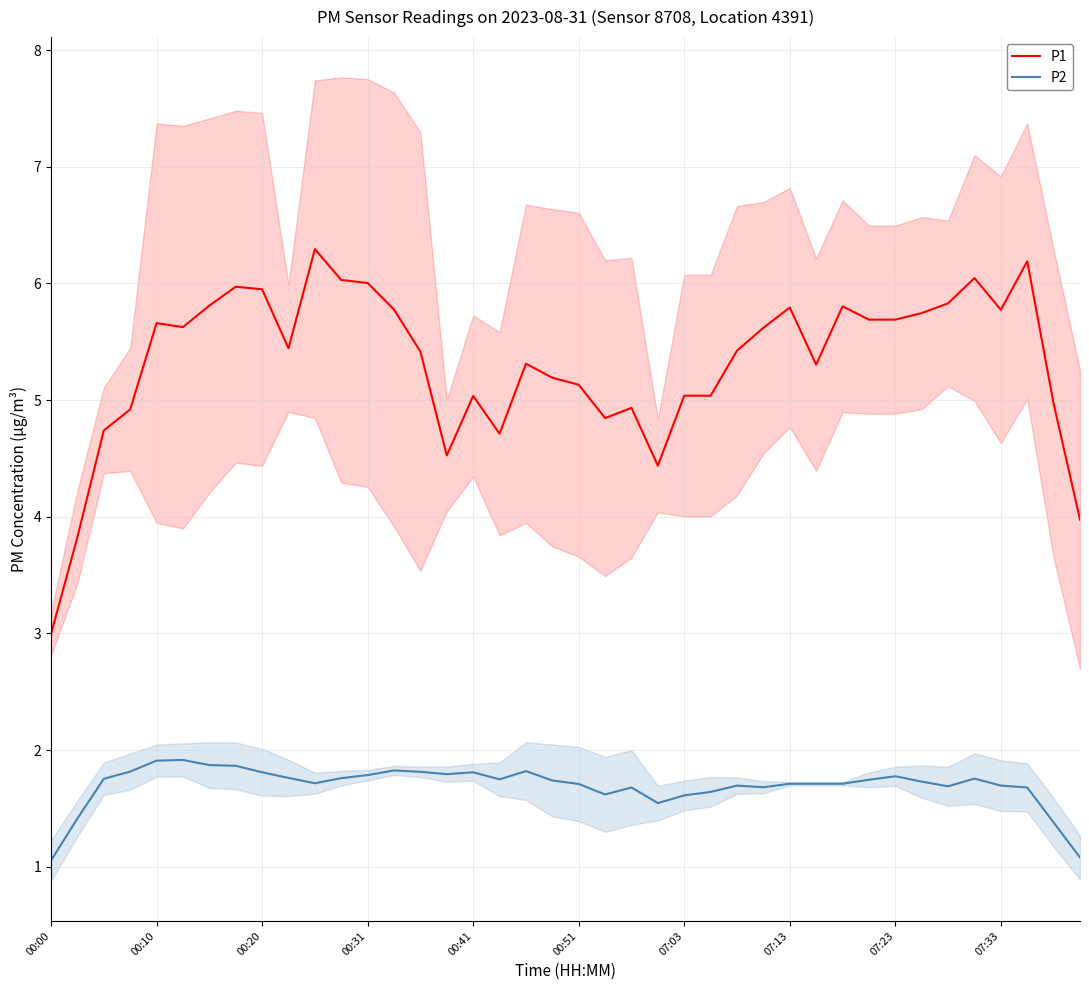

What is the difference between the P1 values at 26 and 39?

1.4